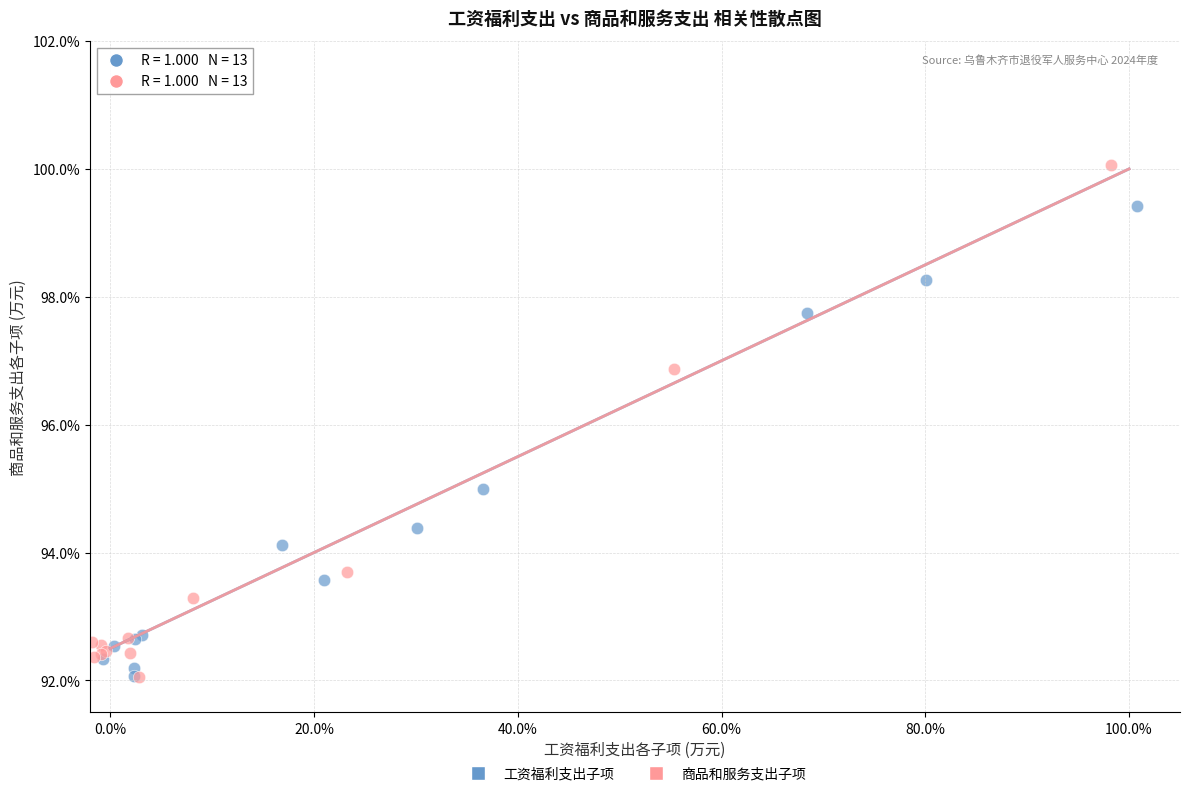

Which series has the widest spread of Y values?

商品和服务支出子项